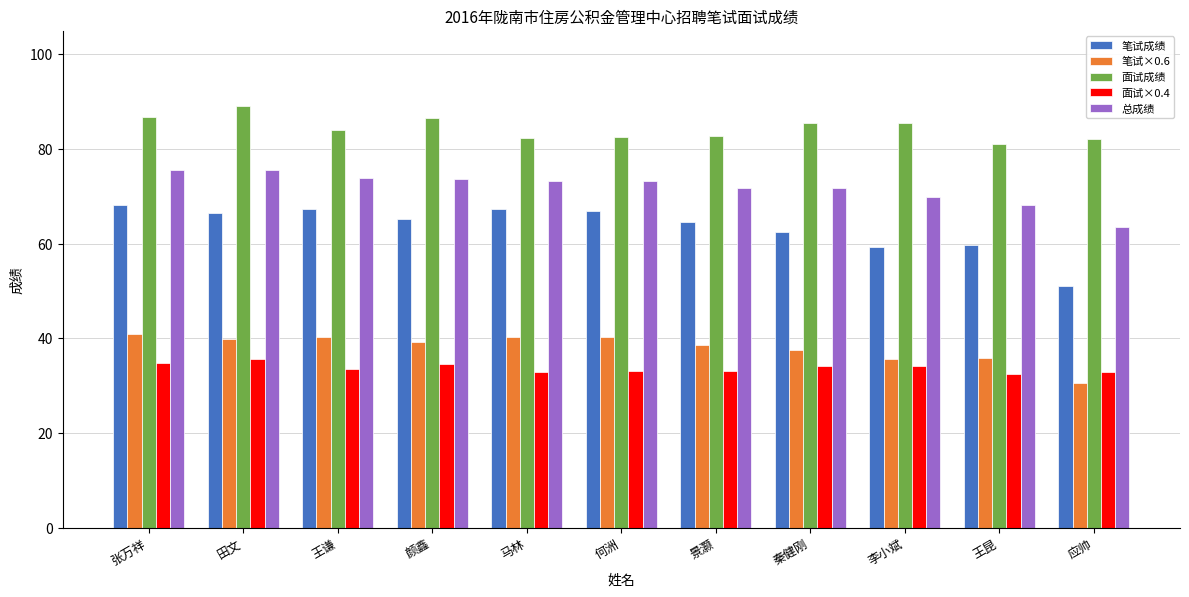

What is the average value of the 笔试成绩 series?

63.5